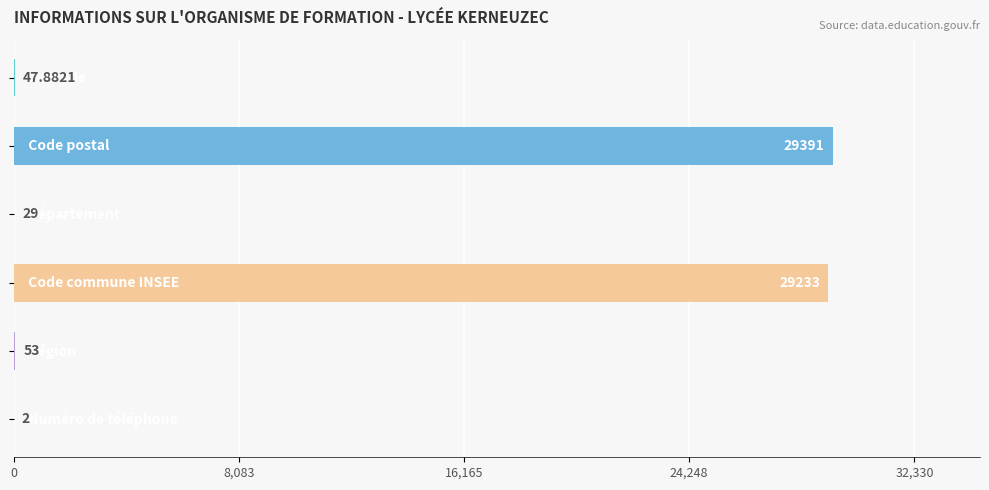

How many distinct data groups are displayed?

1